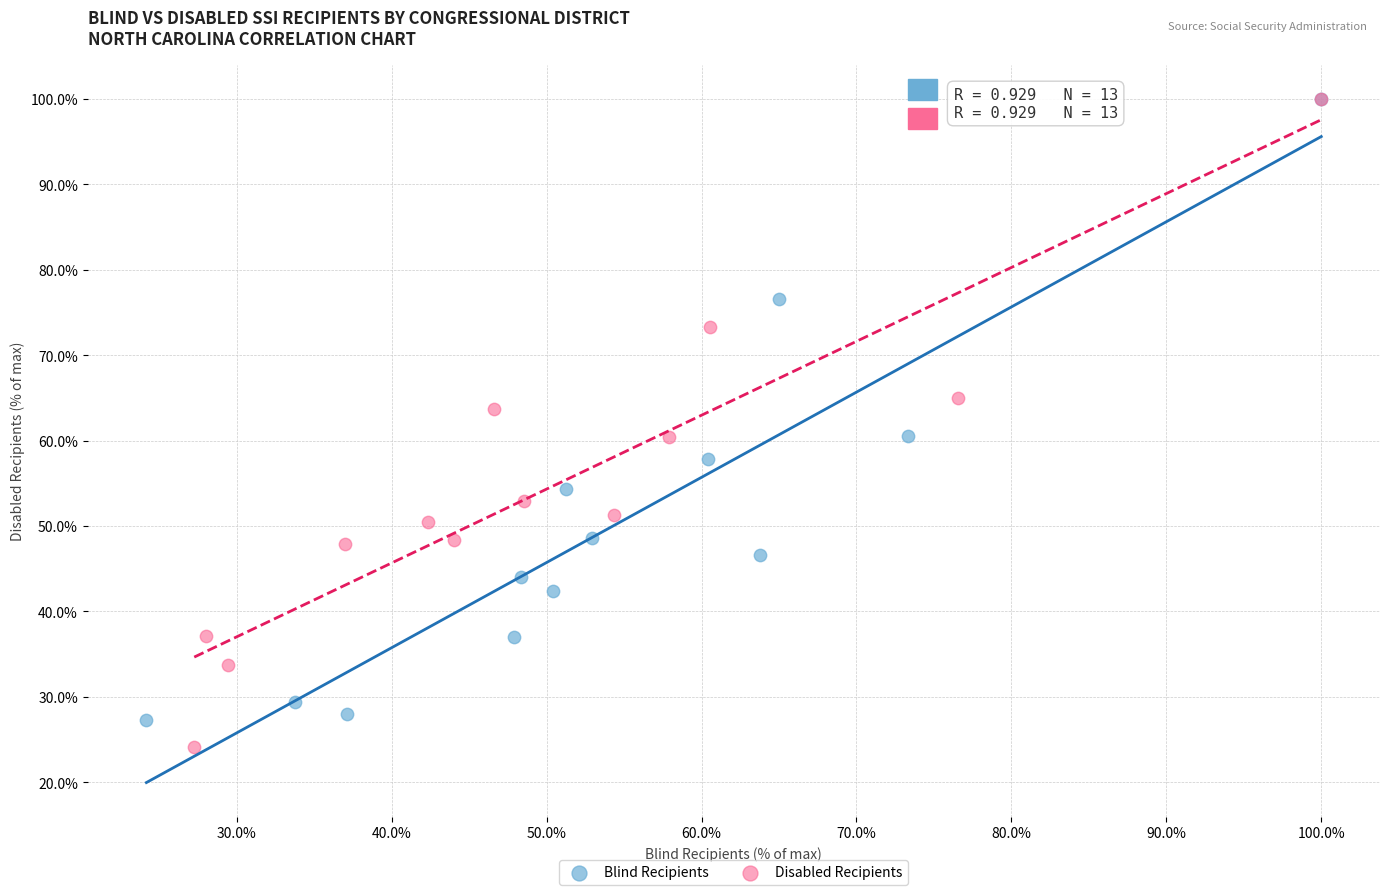

Which series has the largest Y range (max minus min)?

Disabled Recipients